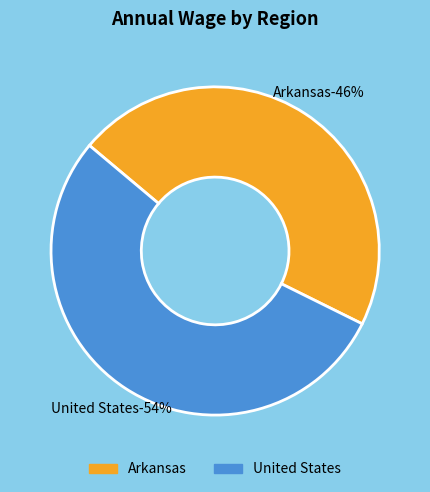

Rank the categories by value from highest to lowest.

United States, Arkansas